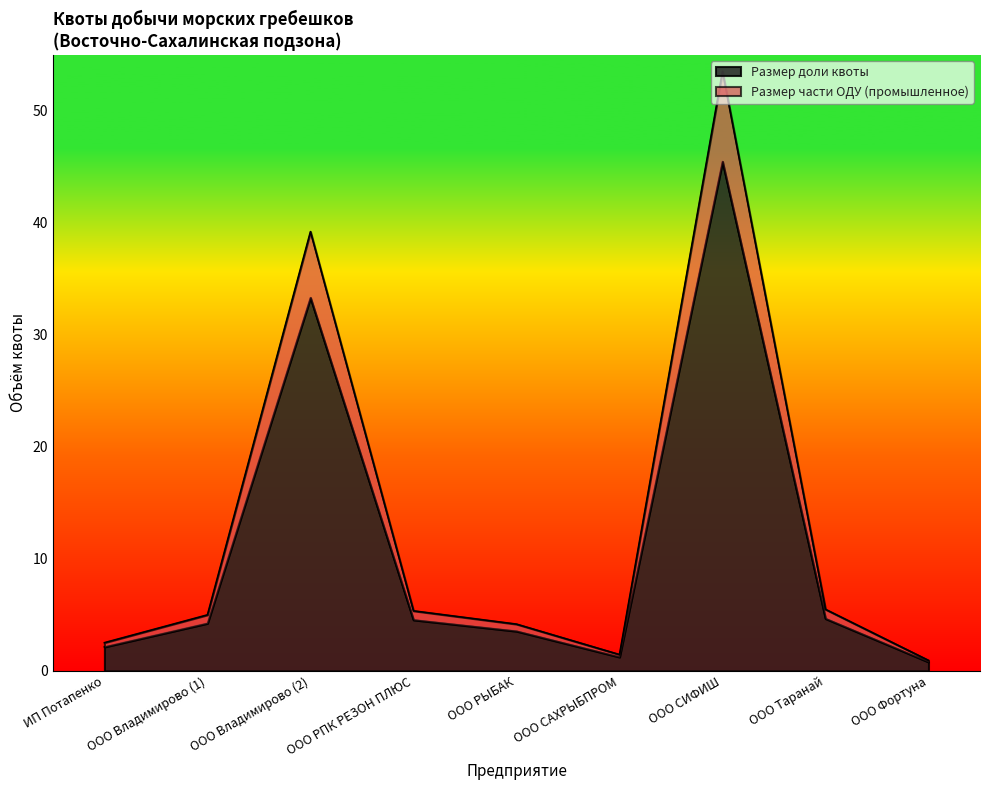

True or false: Размер части ОДУ (промышленное) and Размер доли квоты intersect in this chart.

False